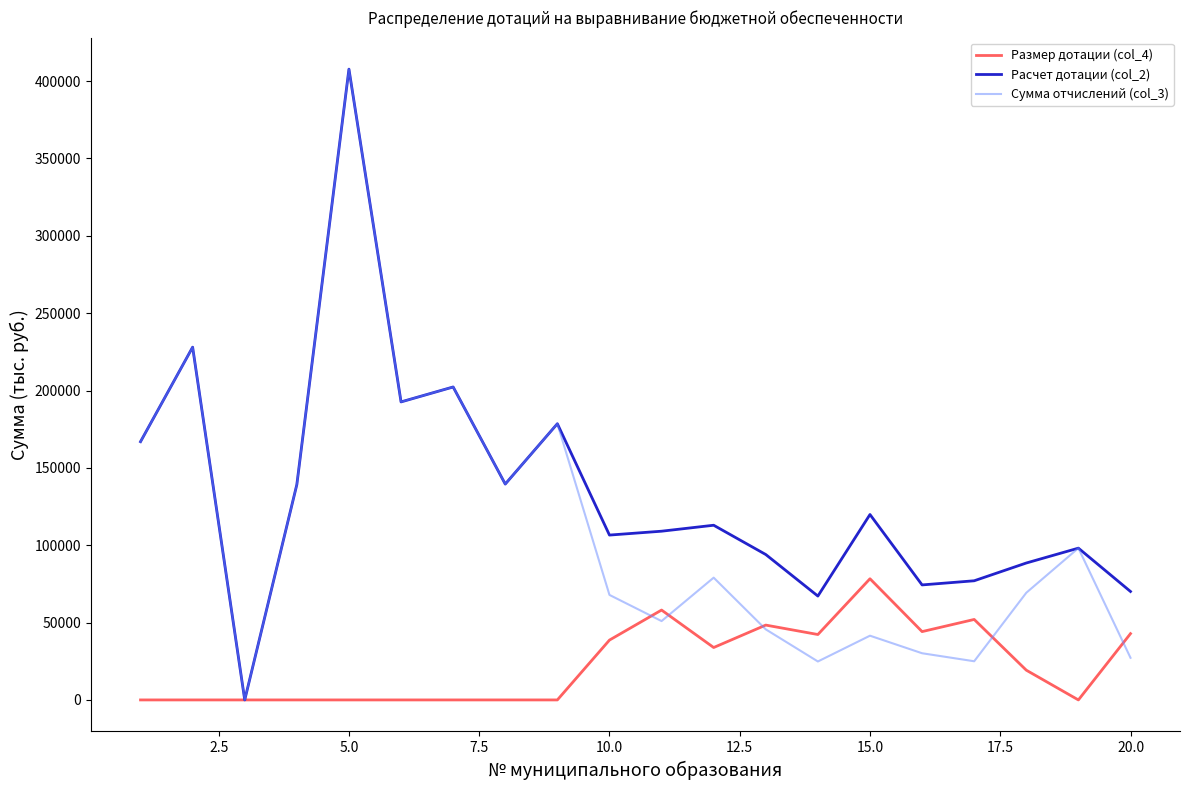

Which series has the largest total across all categories?

Расчет дотации (col_2)